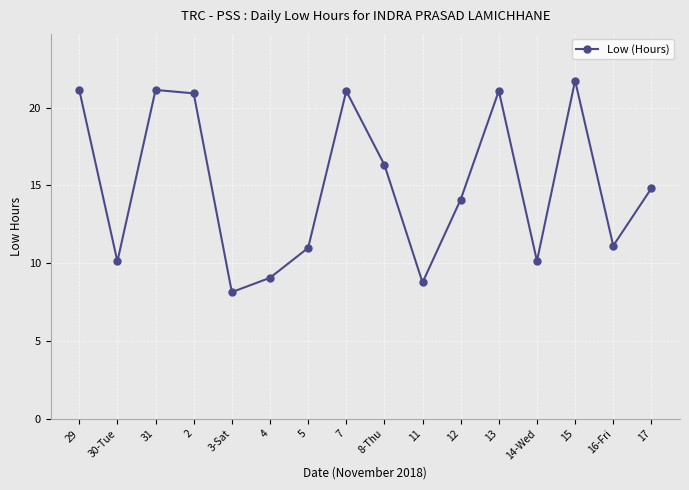

The chart shows a value of 5.5 at 4. True or false?

False